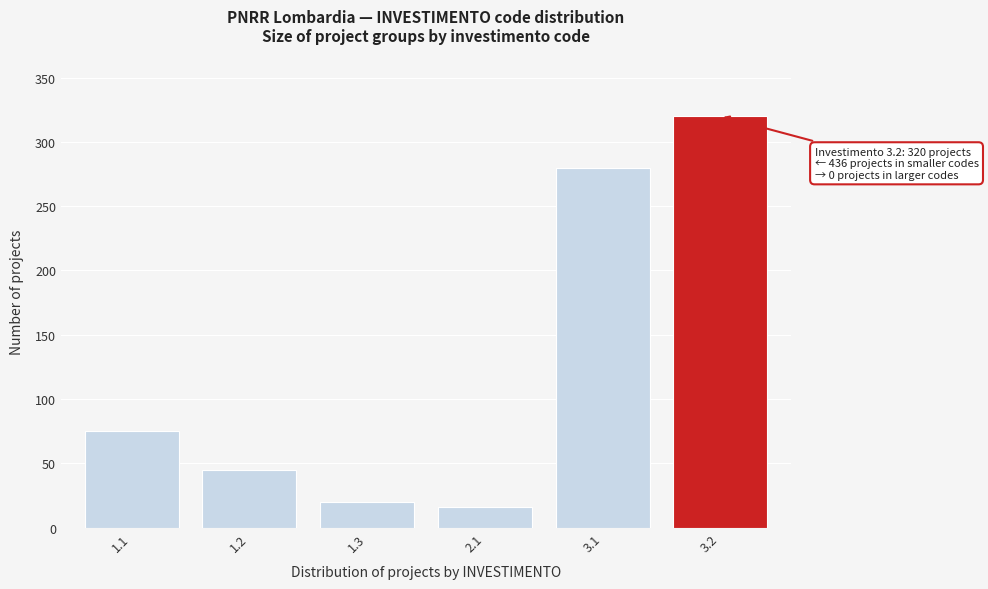

Reading left to right, list all the values displayed in this chart.

75	45	20	16	280	320